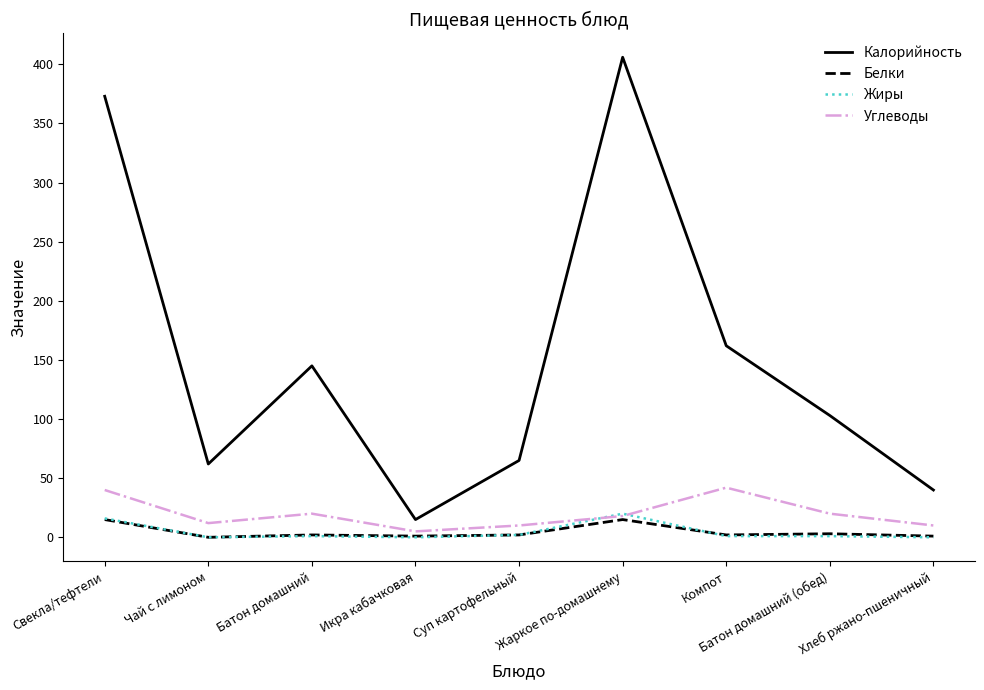

Which series changed the most between Компот and Хлеб ржано-пшеничный?

Калорийность